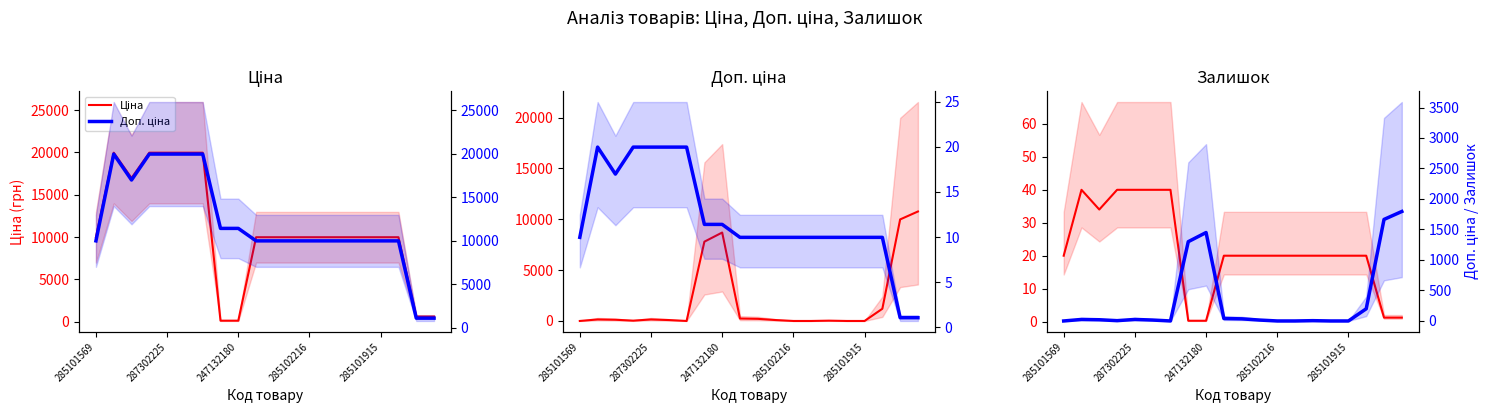

What is the difference between the second highest and minimum values in the Залишок series?

1665.0